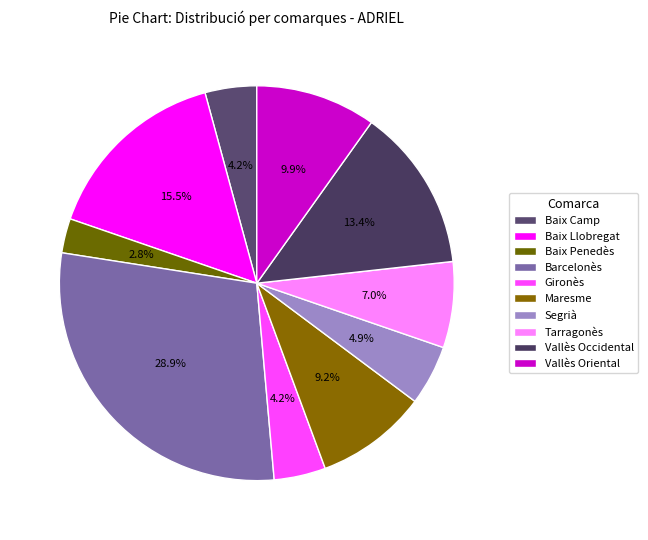

True or false: Vallès Occidental accounts for 6% of the total.

False